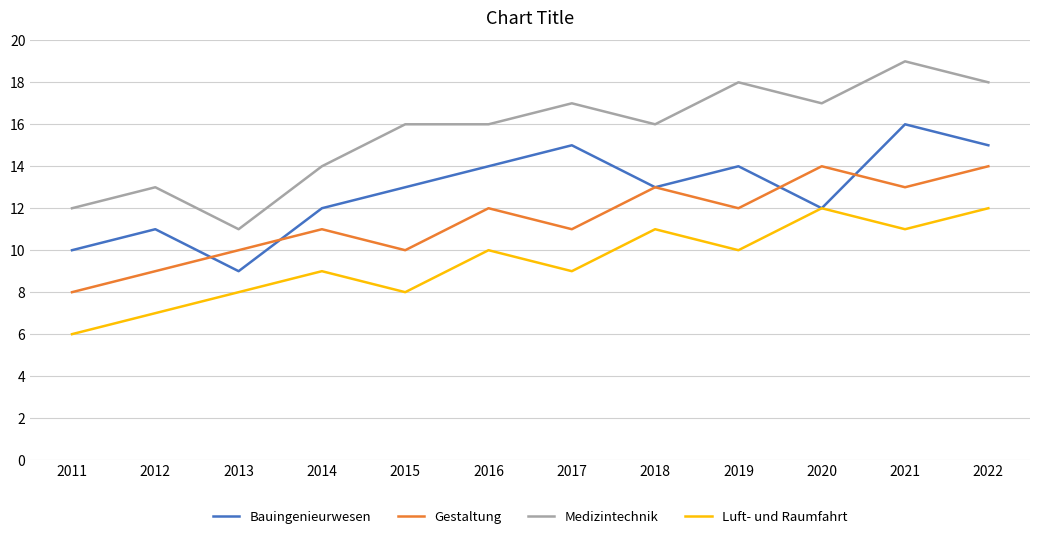

Which series has the largest total across all categories?

Medizintechnik